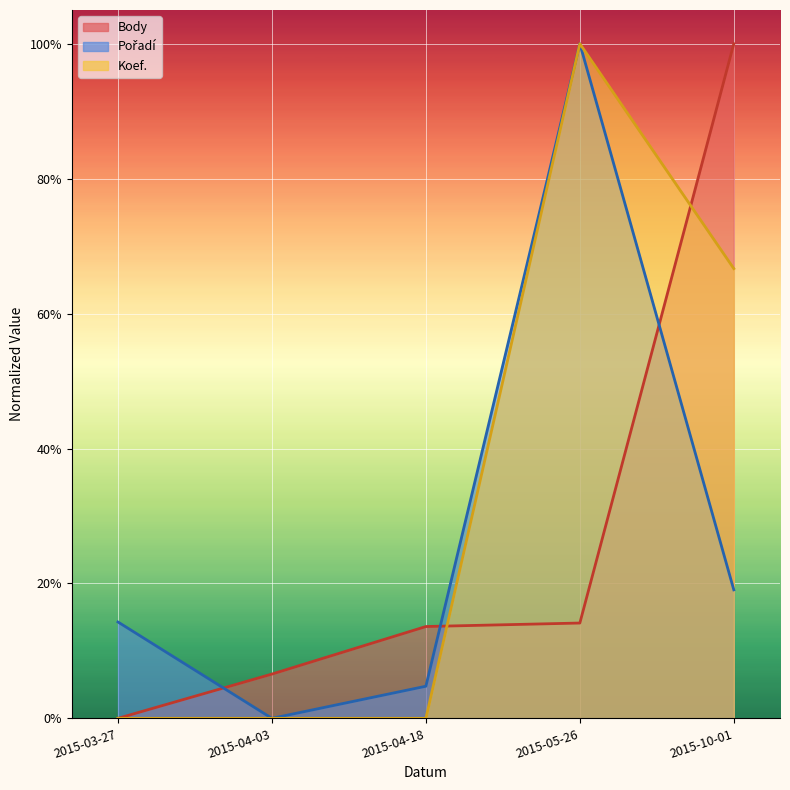

Is the value of Body at 2015-04-03 greater than the value of Pořadí at 2015-05-26?

No